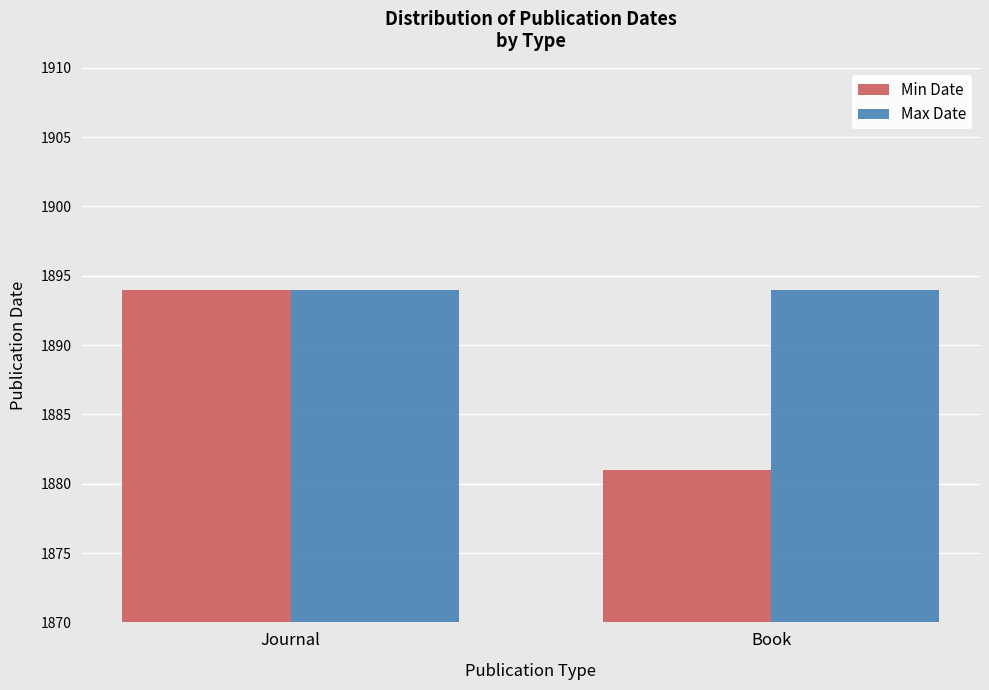

Which series has the largest total across all categories?

Max Date